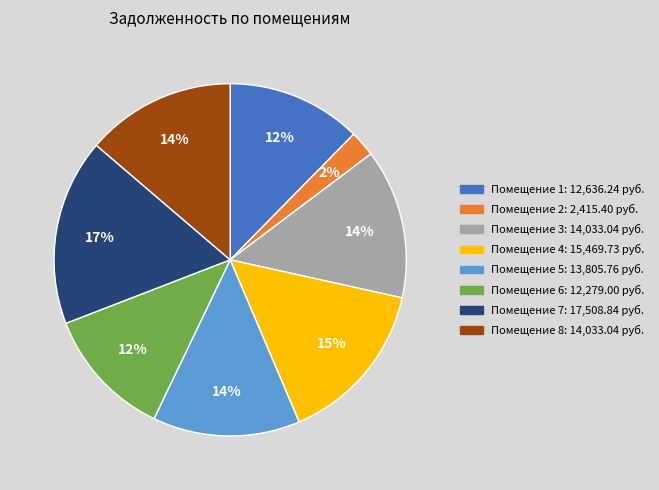

Which category has the biggest portion of the pie?

Помещение 7: 17,508.84 руб.